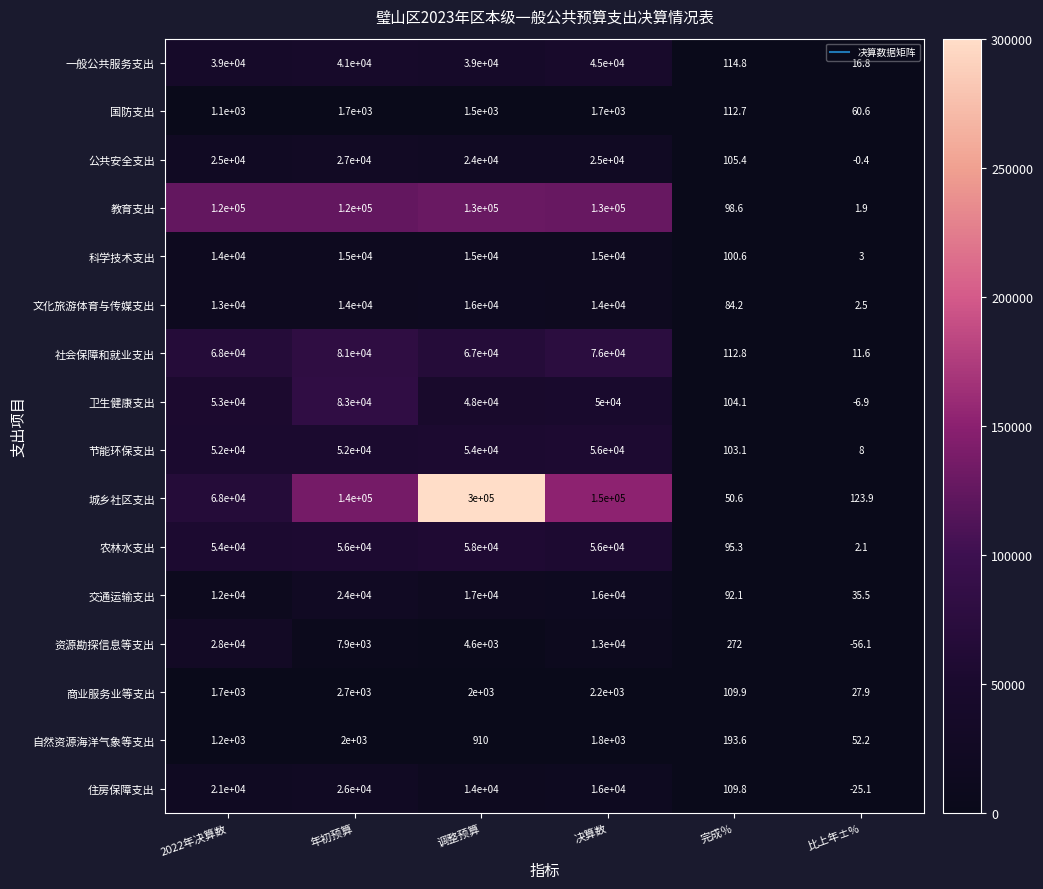

Between 2022年决算数 and 决算数, which series saw the biggest shift?

城乡社区支出